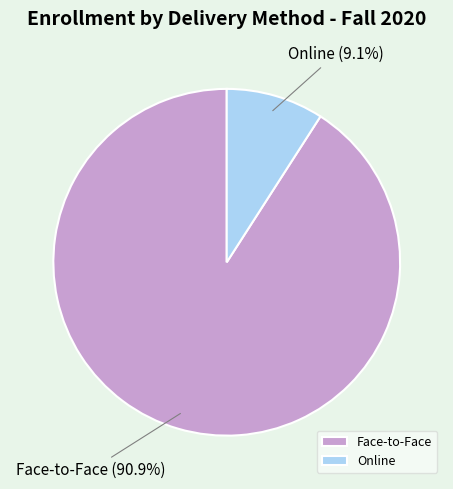

What is the majority slice?

Face-to-Face